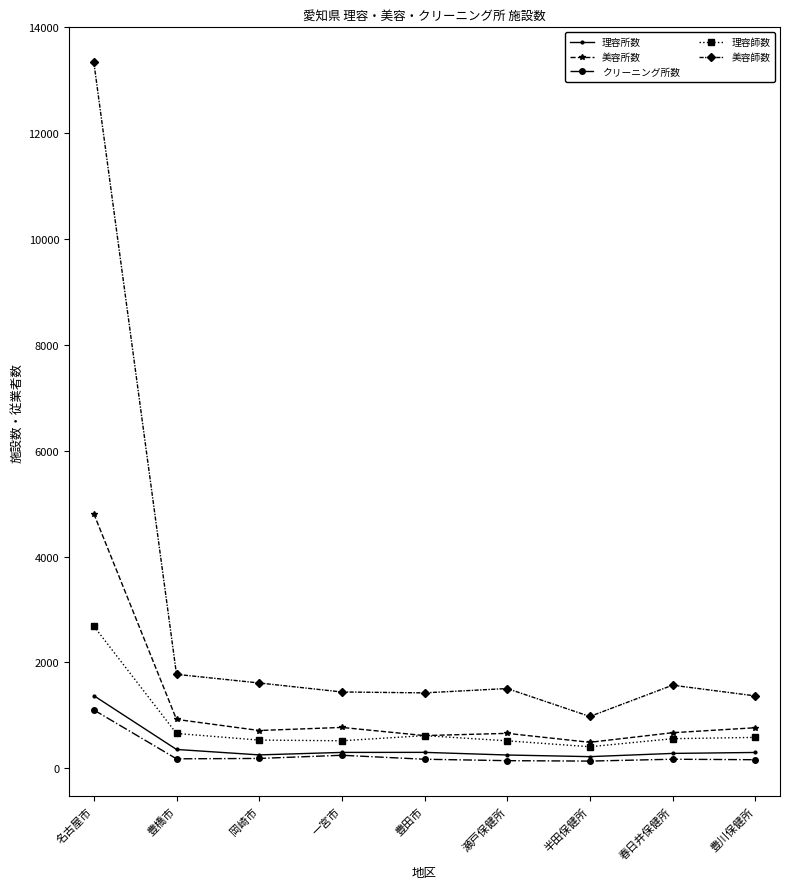

At which category does the chart reach its peak across all series?

名古屋市